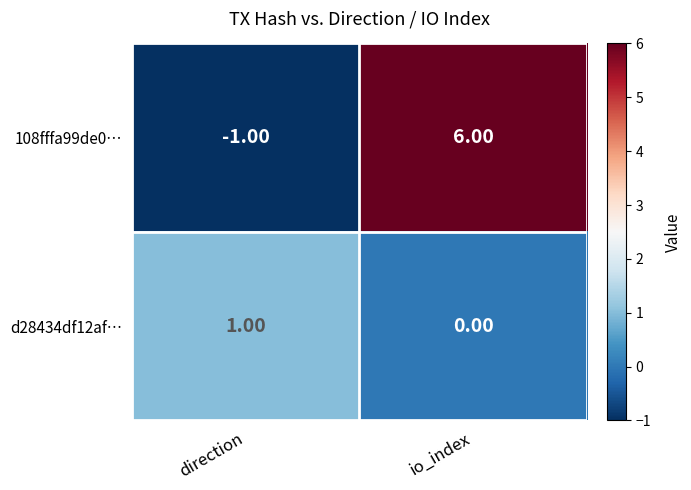

How many values in the 108fffa99de0… series are below 6?

1